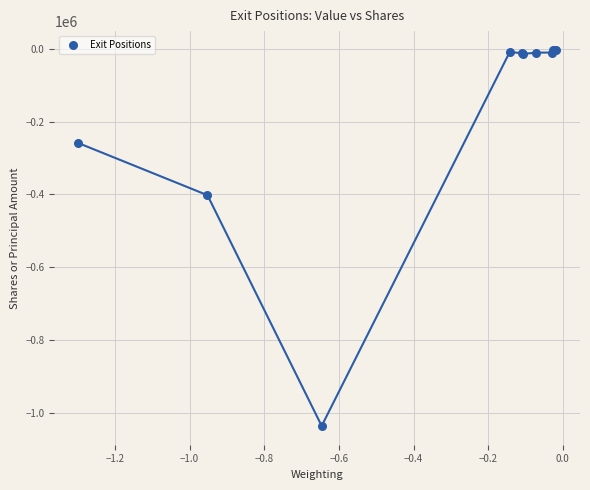

What Y value in the scatter plot is closest to -519563?

-402024